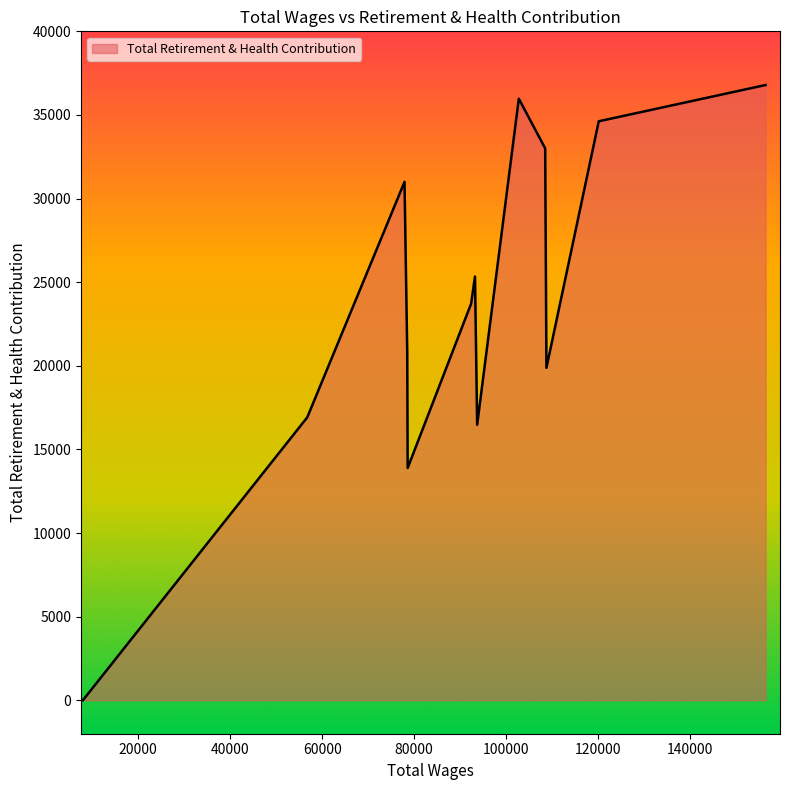

What is the maximum value shown in the chart?

36791